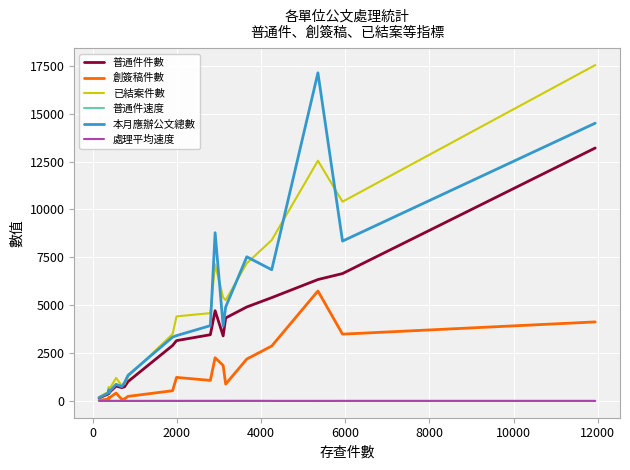

Which series has the largest total across all categories?

已結案件數